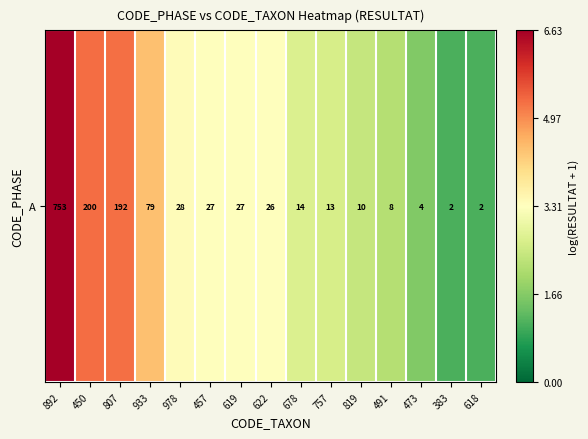

Reading left to right, what are all the values shown in this chart?

6.6	5.3	5.3	4.4	3.4	3.3	3.3	3.3	2.7	2.6	2.4	2.2	1.6	1.1	1.1